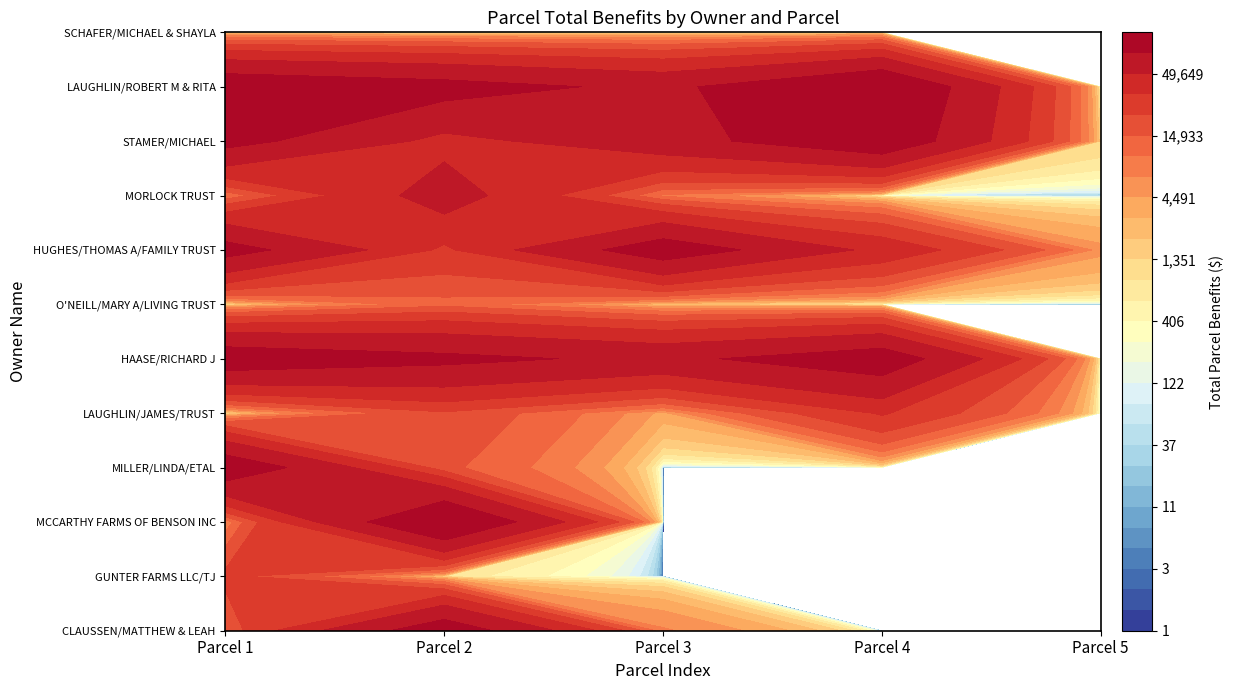

Is the value of HAASE/RICHARD J at Parcel 4 greater than the value of MORLOCK TRUST at Parcel 1?

Yes